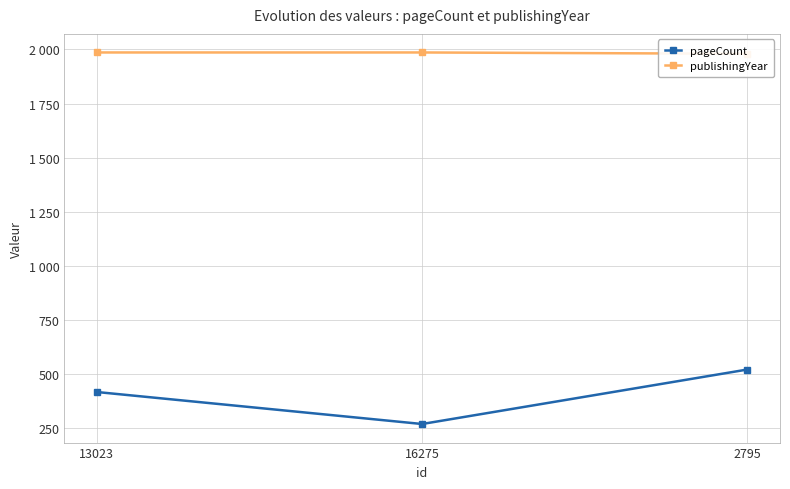

What is the minimum value shown in the chart?

268